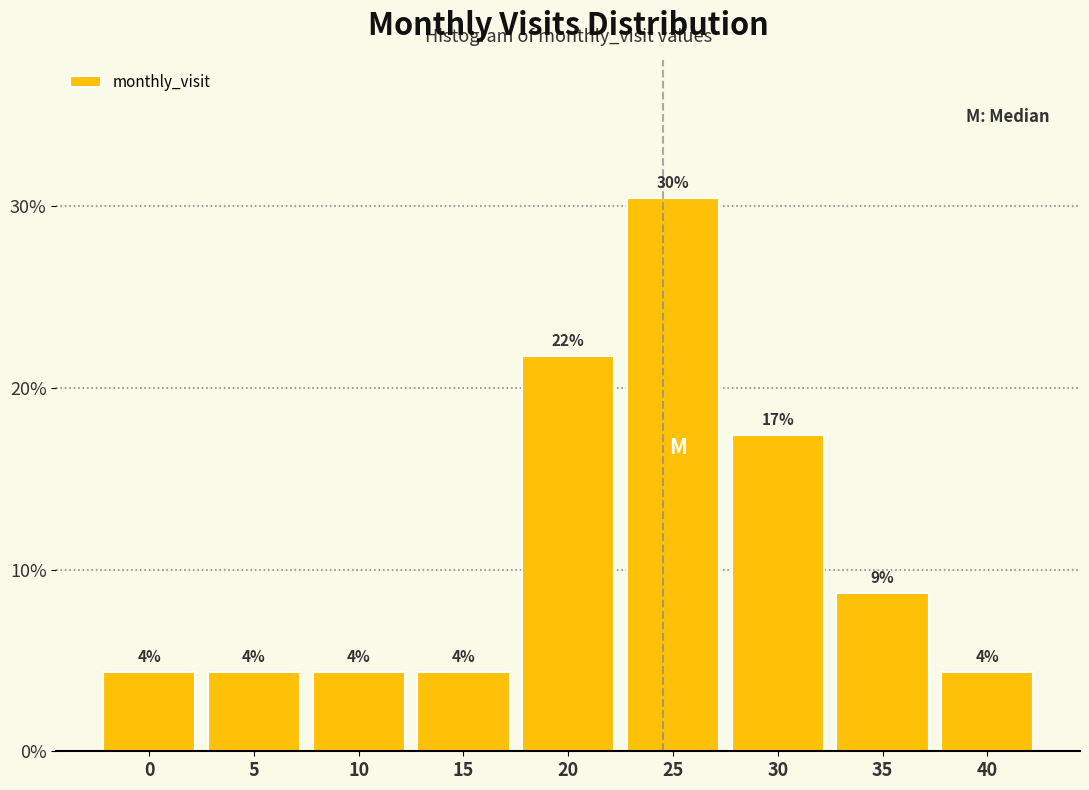

Does the chart contain any negative values?

No